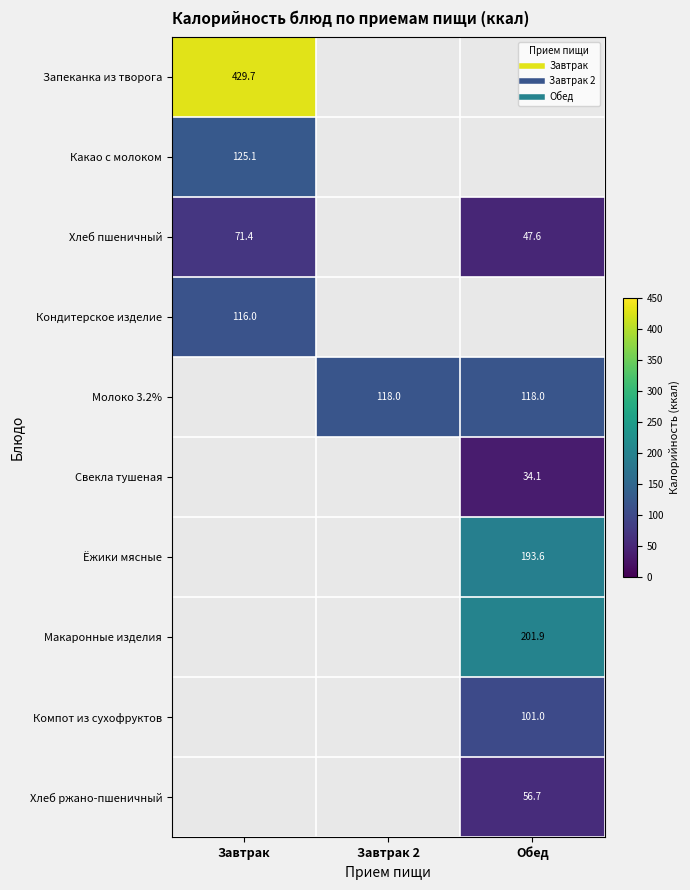

What is the total value across all series at Завтрак?

742.2